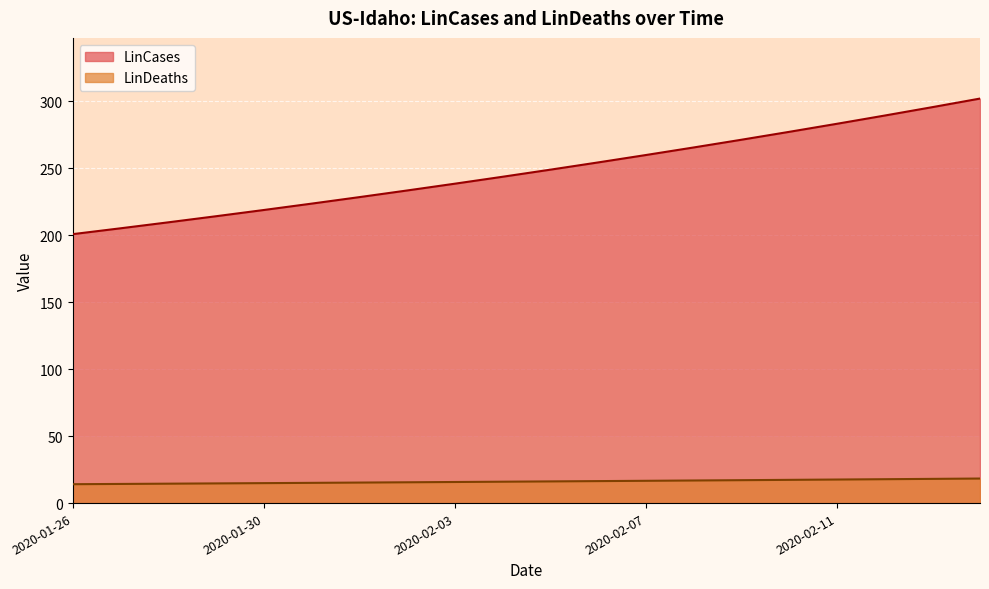

The LinDeaths series shows 15.3 at 2020-02-01. True or false?

True